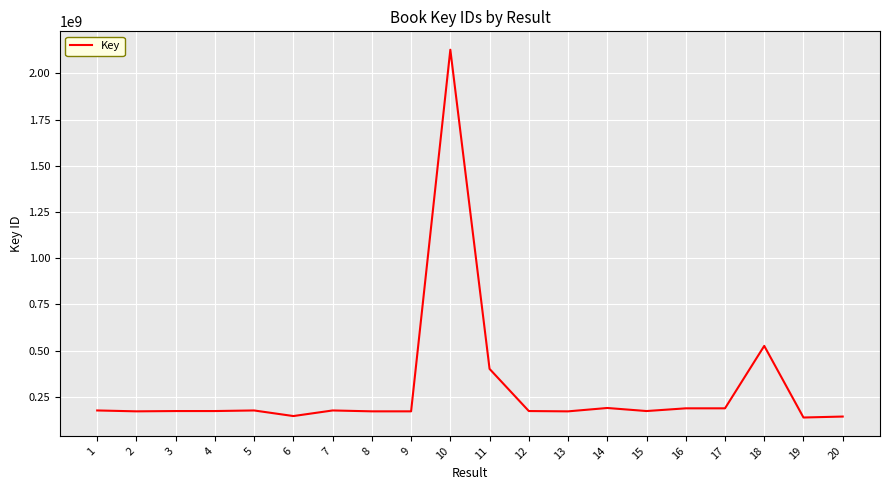

Is it true that the value at 15 is 173883568?

True